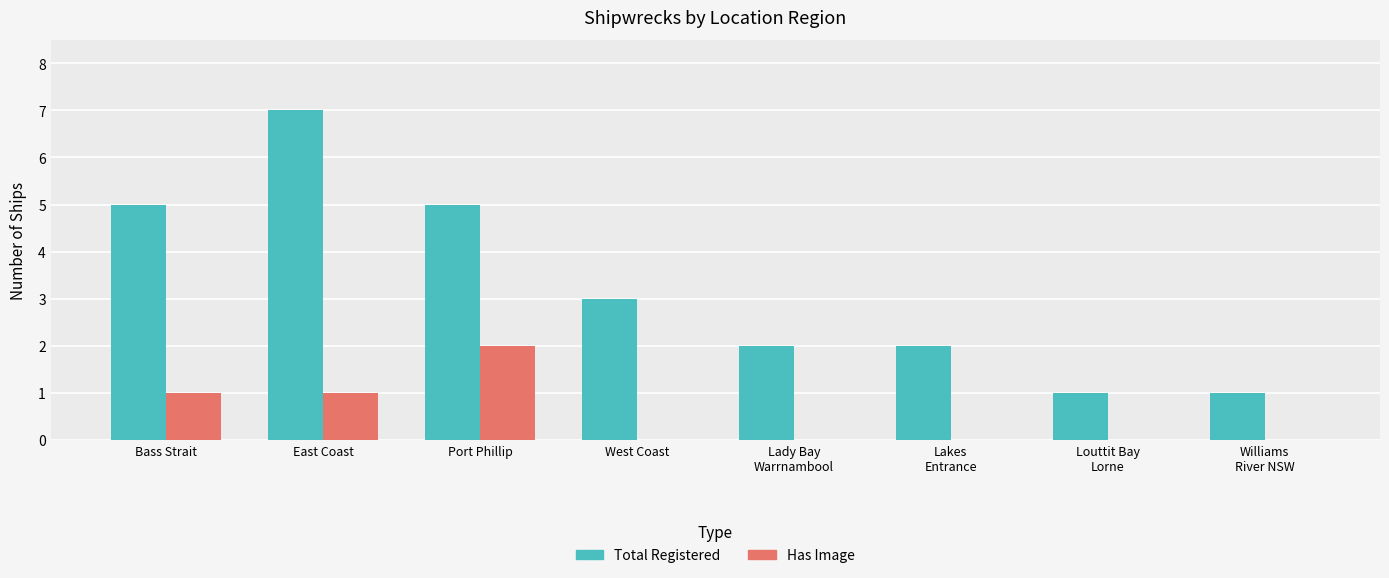

The value of Total Registered at West Coast is 3. True or false?

True